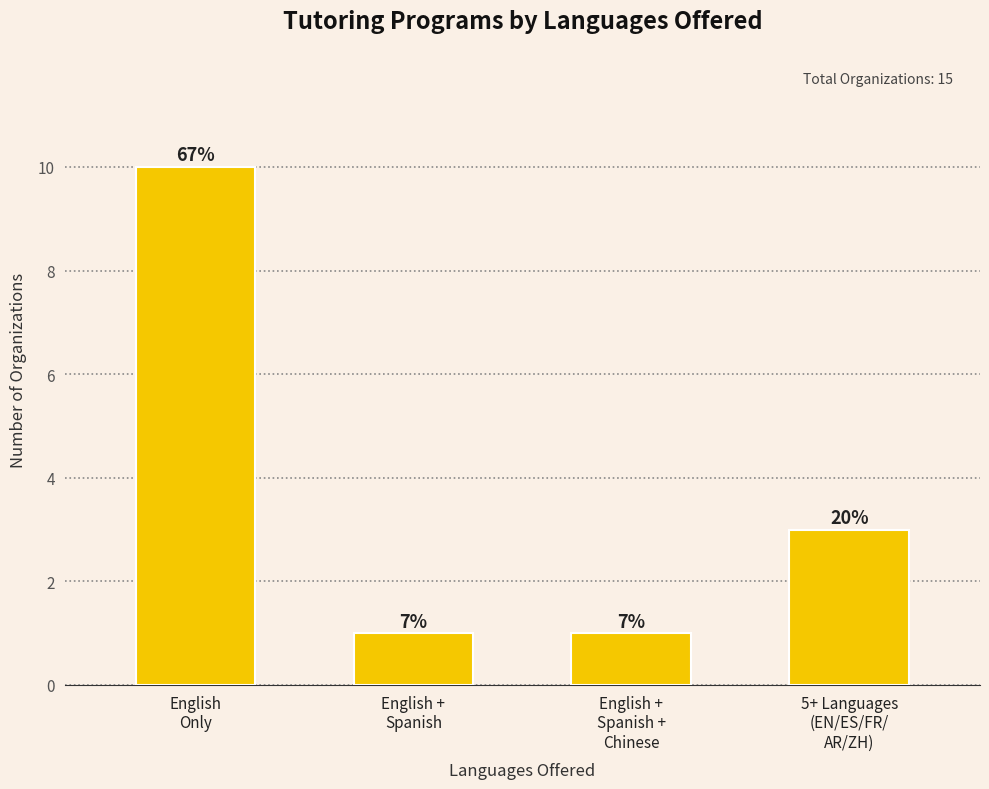

What is the label of the 2nd bar from the left?

English +
Spanish